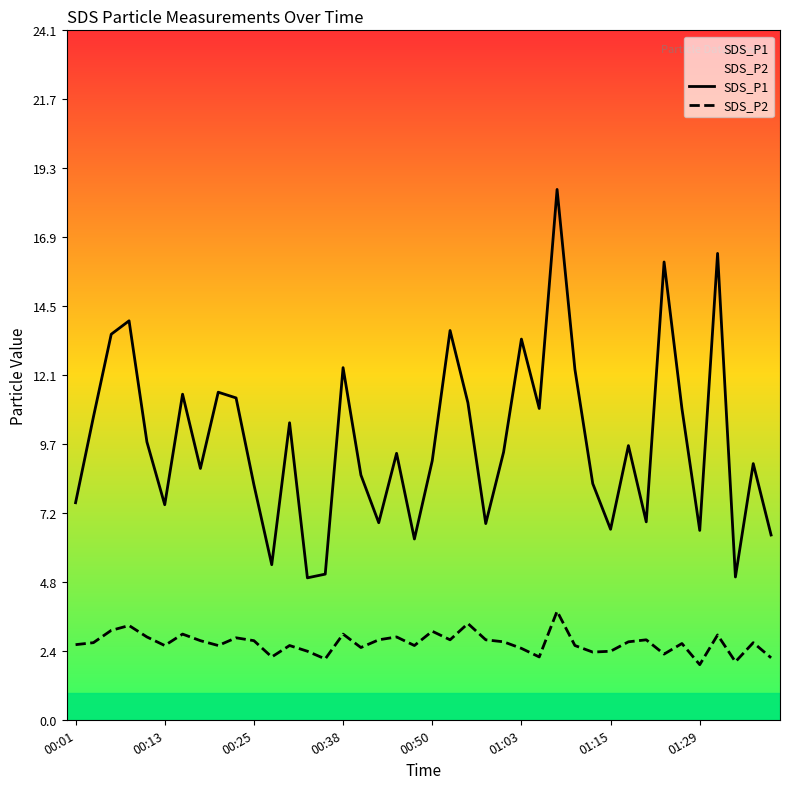

The SDS_P1 series shows 16.9 at 00:38. True or false?

False